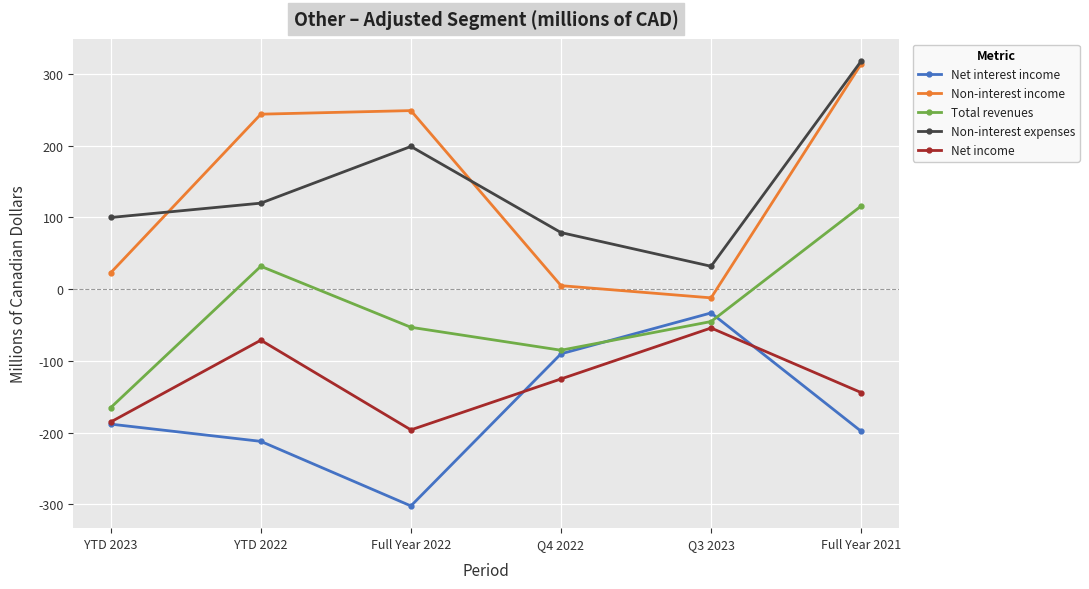

What is the maximum value shown in the chart?

318